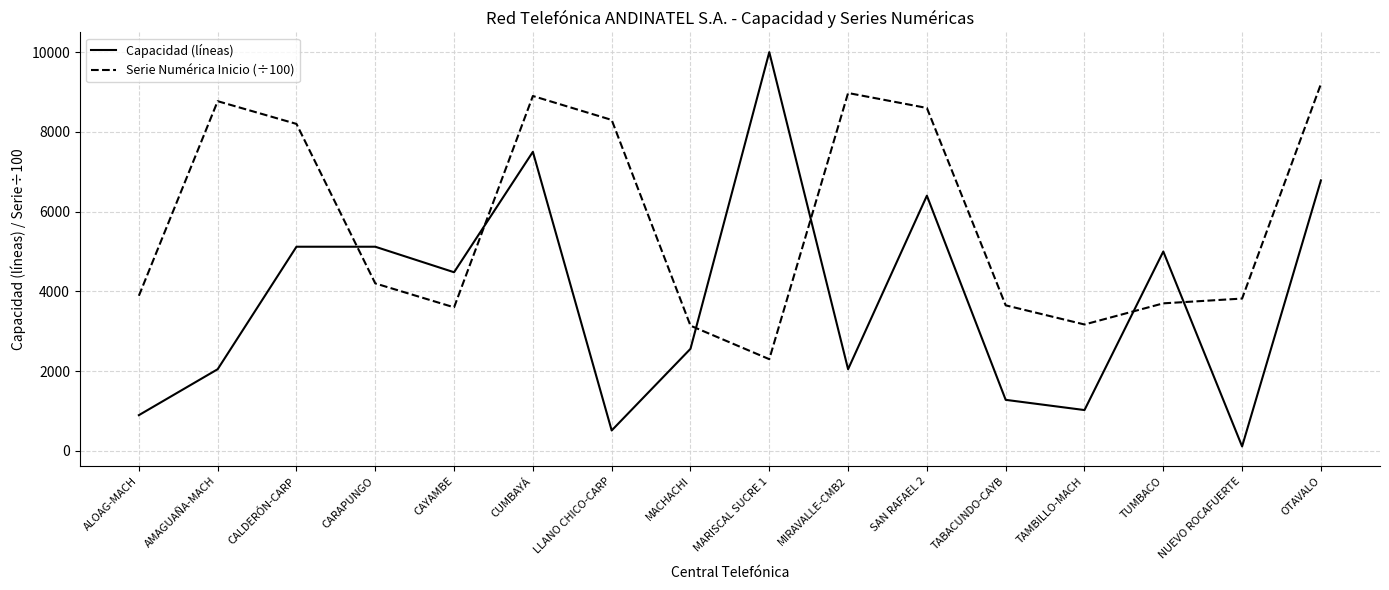

Is the value of Serie Numérica Inicio (÷100) at CAYAMBE greater than the value of Capacidad (líneas) at TUMBACO?

No